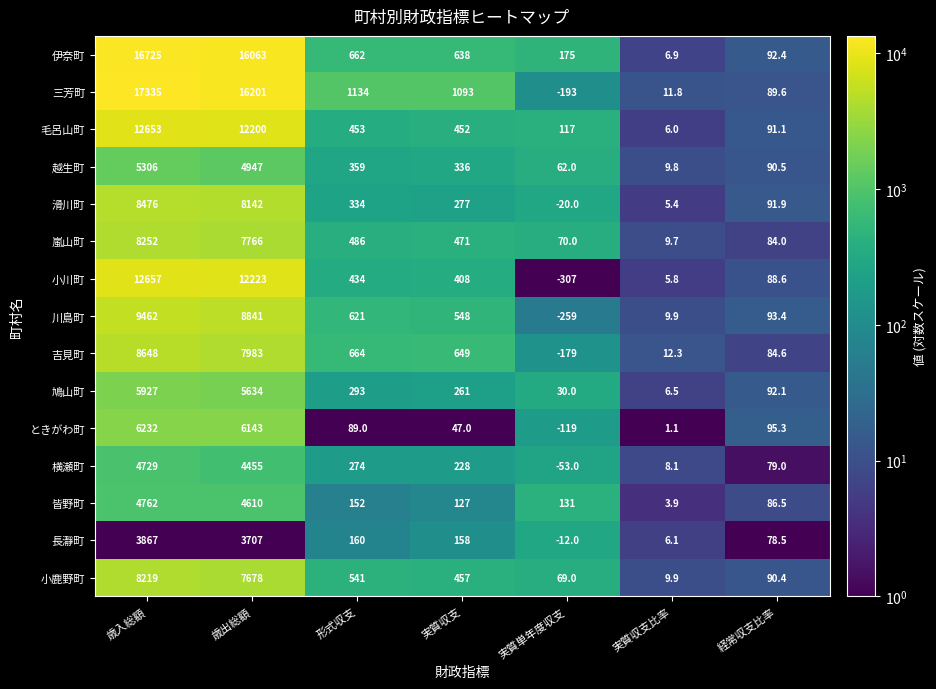

What is the total value across all series at 経常収支比率?

1327.9